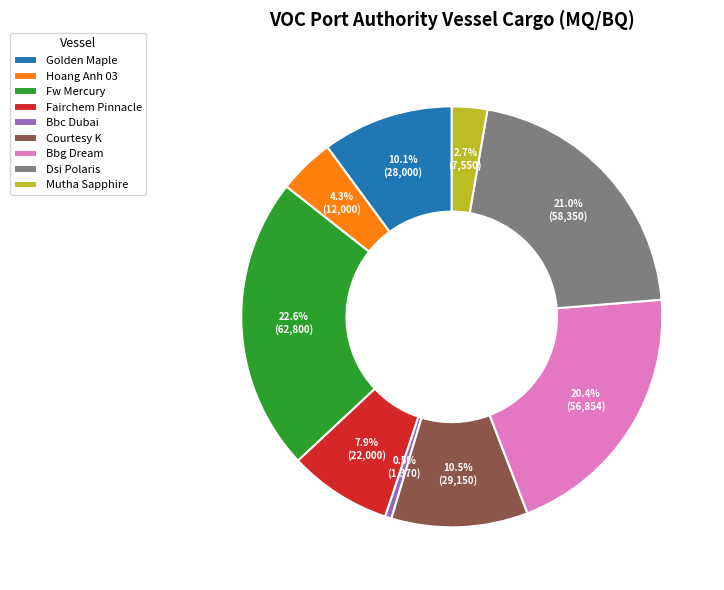

What percentage is NOT represented by Fw Mercury?

77.4%